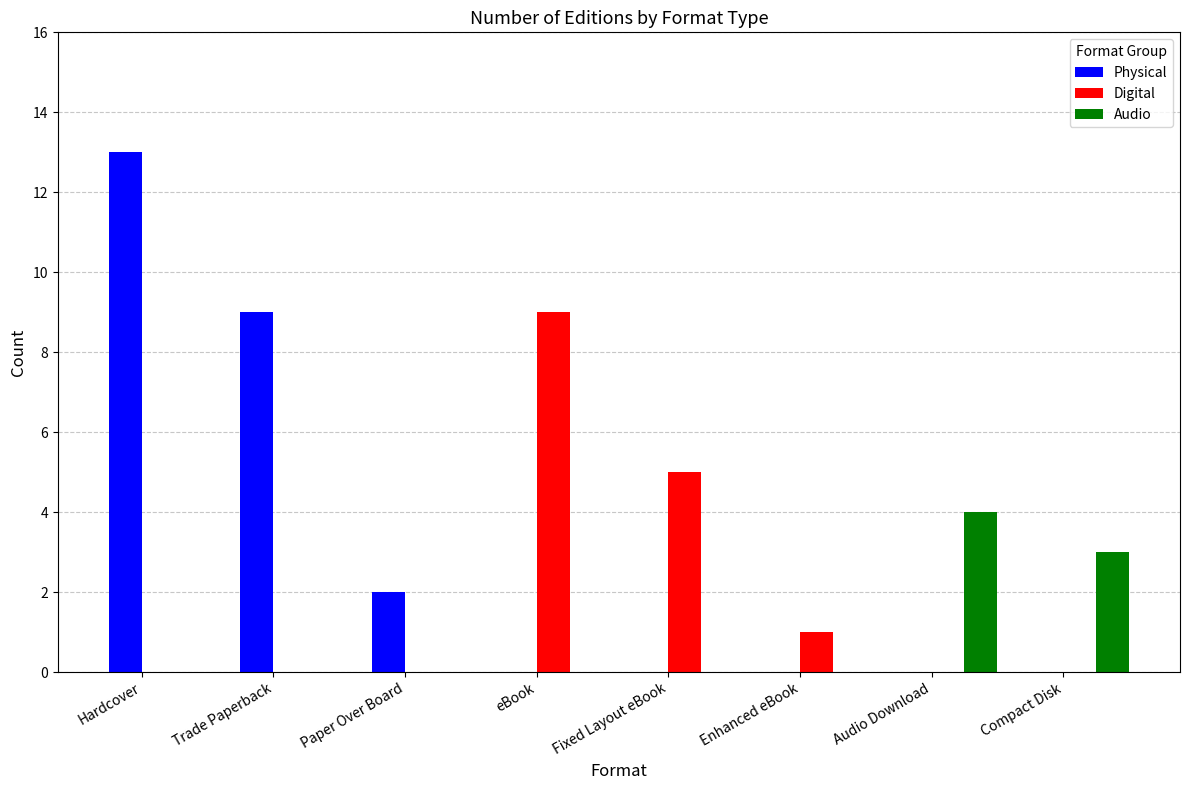

What is the approximate value of Physical at Trade Paperback?

9